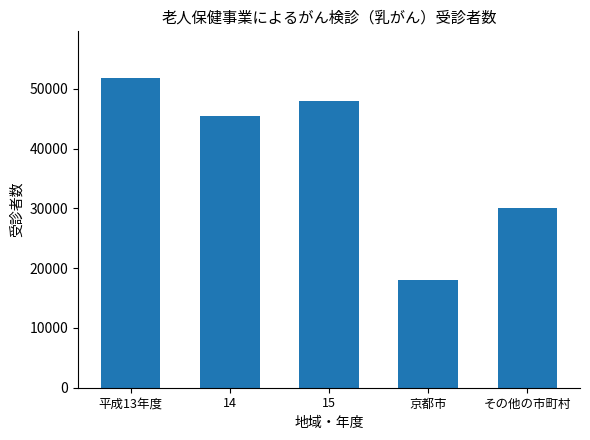

What is the label of the 1st bar from the left?

平成13年度